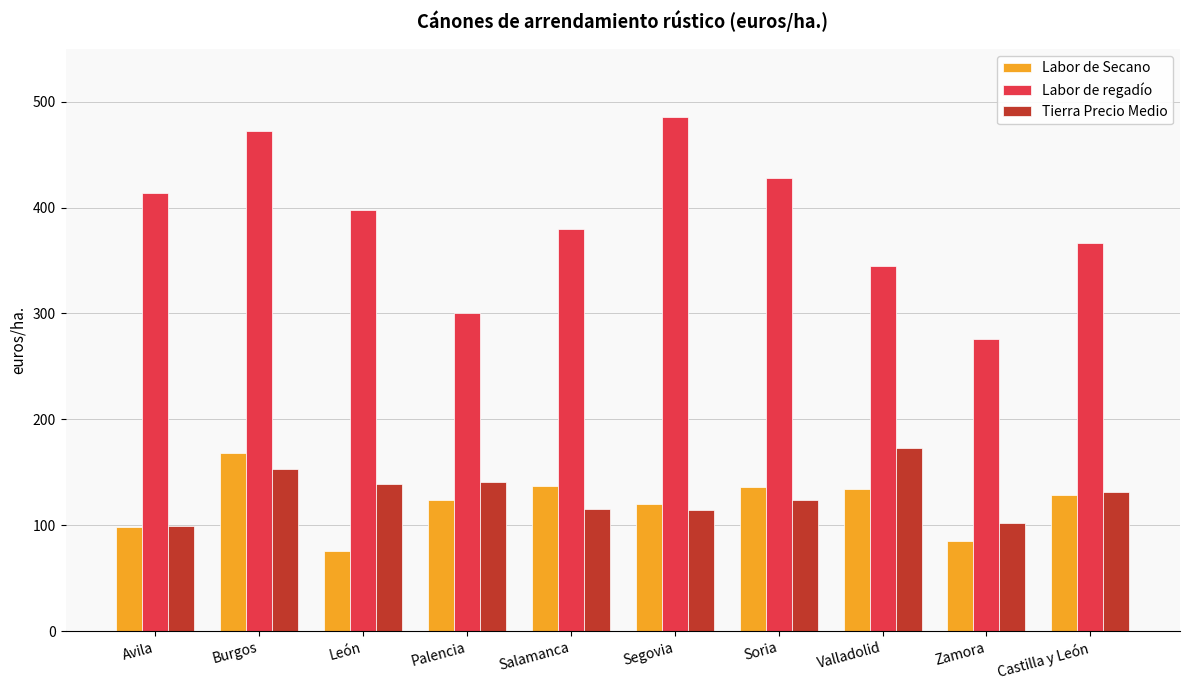

How many values in the Labor de regadío series are below 398?

5